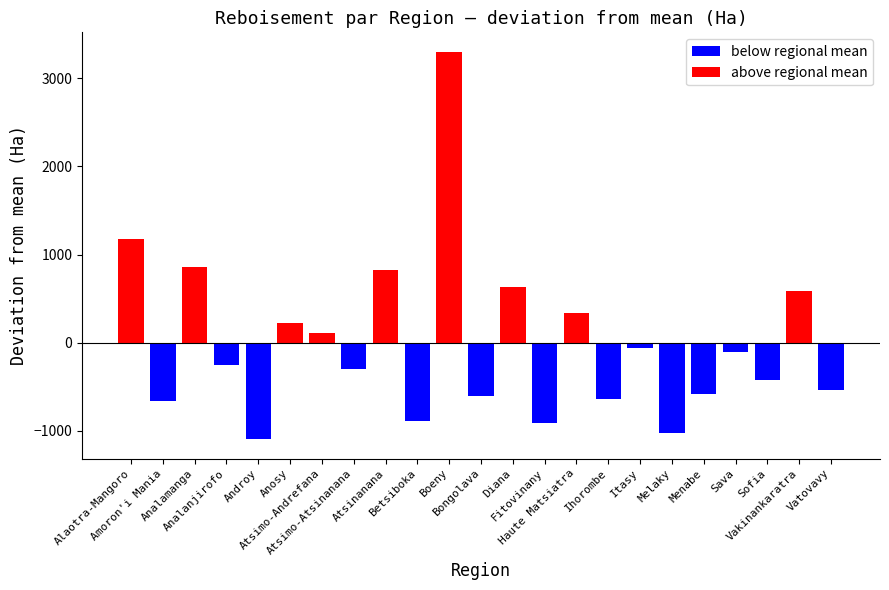

Is the value of above regional mean at Diana greater than the value of below regional mean at Fitovinany?

Yes